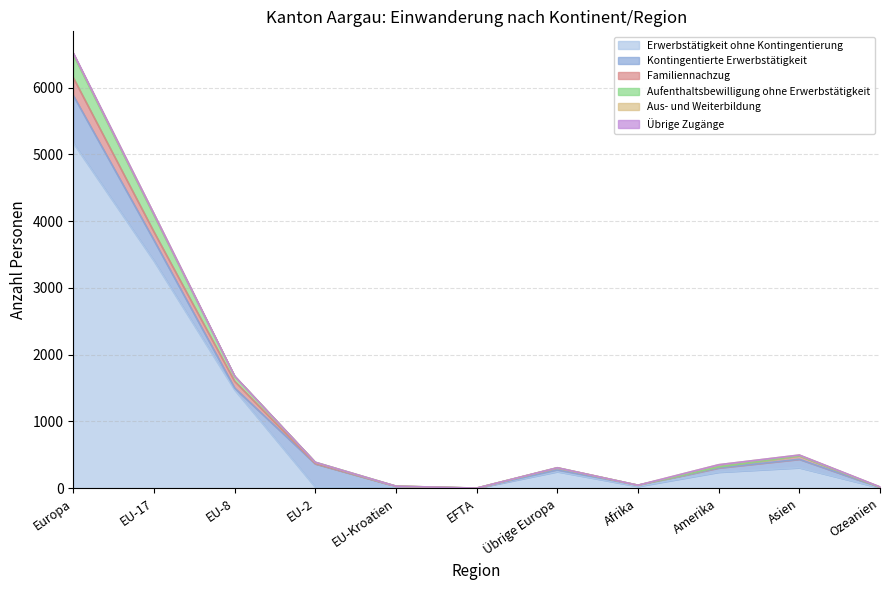

Reading left to right, what are all the values shown in this chart?

Erwerbstätigkeit ohne Kontingentierung: Europa=5171	EU-17=3405	EU-8=1474	EU-2=18	EU-Kroatien=25	EFTA=0	Übrige Europa=249	Afrika=28	Amerika=241	Asien=308	Ozeanien=6
Kontingentierte Erwerbstätigkeit: Europa=711	EU-17=309	EU-8=27	EU-2=347	EU-Kroatien=4	EFTA=1	Übrige Europa=23	Afrika=17	Amerika=63	Asien=126	Ozeanien=6
Familiennachzug: Europa=266	EU-17=125	EU-8=101	EU-2=5	EU-Kroatien=2	EFTA=0	Übrige Europa=33	Afrika=0	Amerika=14	Asien=53	Ozeanien=1
Aufenthaltsbewilligung ohne Erwerbstätigkeit: Europa=343	EU-17=248	EU-8=75	EU-2=19	EU-Kroatien=0	EFTA=1	Übrige Europa=0	Afrika=0	Amerika=1	Asien=0	Ozeanien=1
Aus- und Weiterbildung: Europa=23	EU-17=20	EU-8=1	EU-2=0	EU-Kroatien=0	EFTA=0	Übrige Europa=2	Afrika=0	Amerika=33	Asien=10	Ozeanien=6
Übrige Zugänge: Europa=2	EU-17=0	EU-8=2	EU-2=0	EU-Kroatien=0	EFTA=0	Übrige Europa=0	Afrika=0	Amerika=0	Asien=0	Ozeanien=0